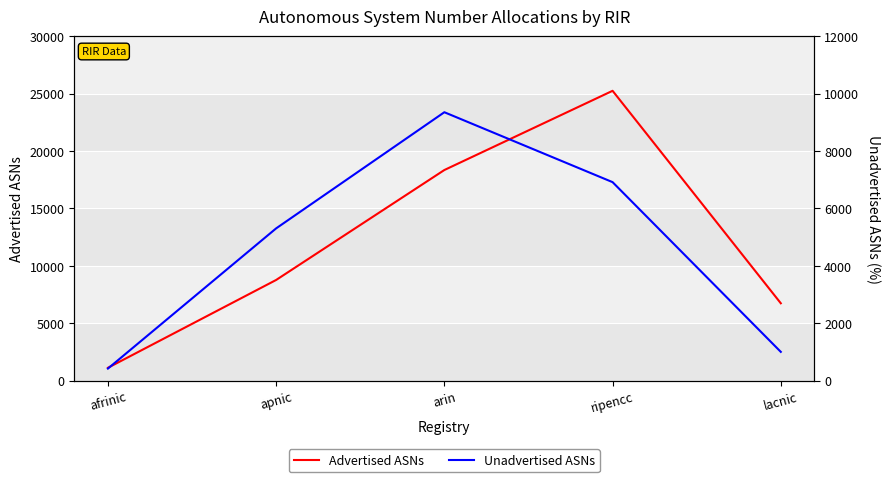

Reading right to left, transcribe all the data shown in this chart.

Advertised ASNs: 6744	25243	18346	8773	1127
Unadvertised ASNs: 1005	6916	9351	5306	423